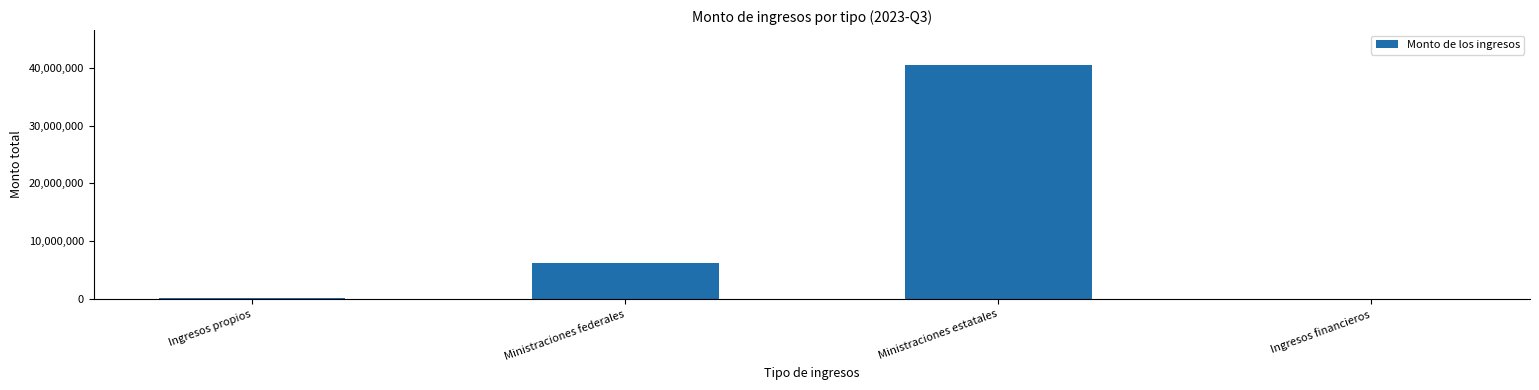

What is the change in value from Ingresos propios to Ministraciones estatales?

+40180987.8